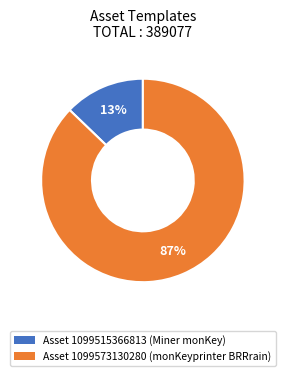

Count the number of slices in the pie.

2